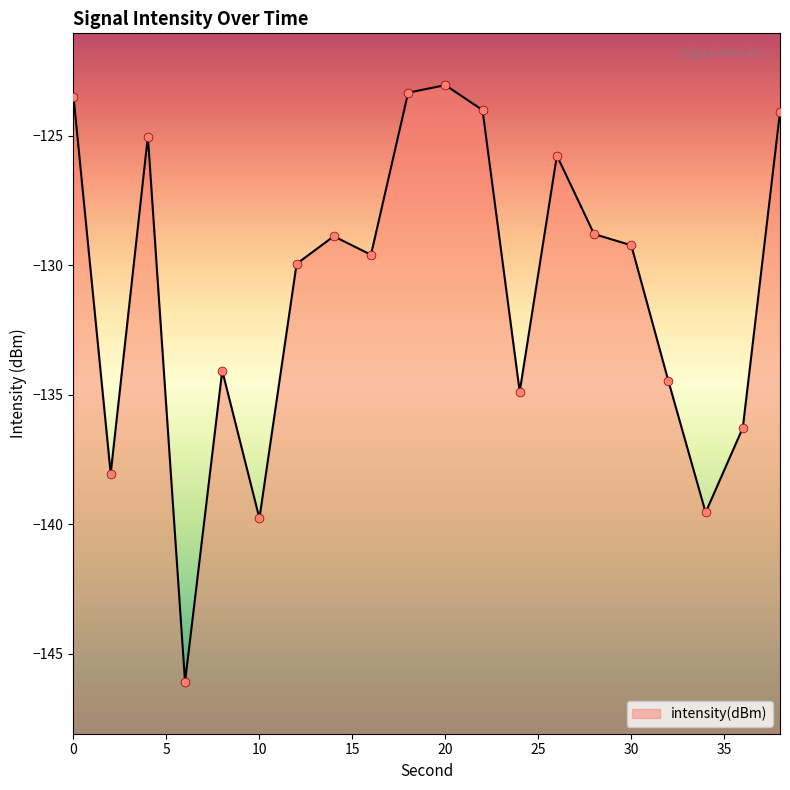

What is the change in value from 32 to 36?

-1.8